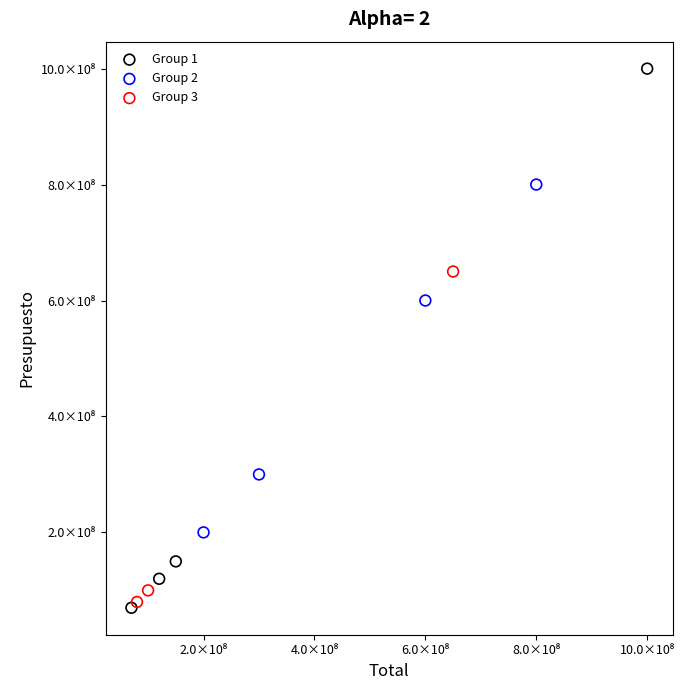

Which series has the widest spread of Y values?

Group 1